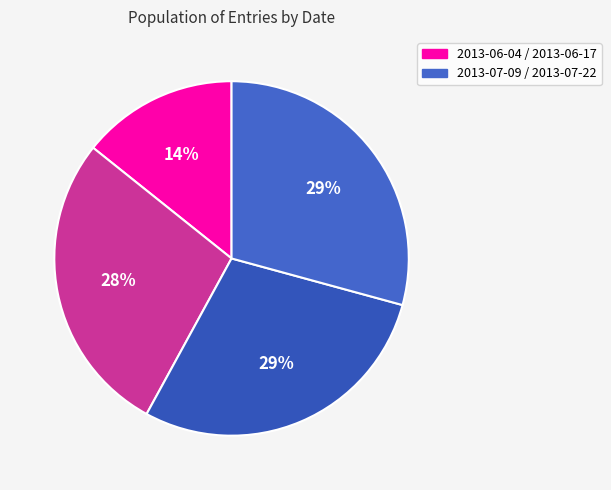

To the nearest percent, what is the average slice percentage?

25%